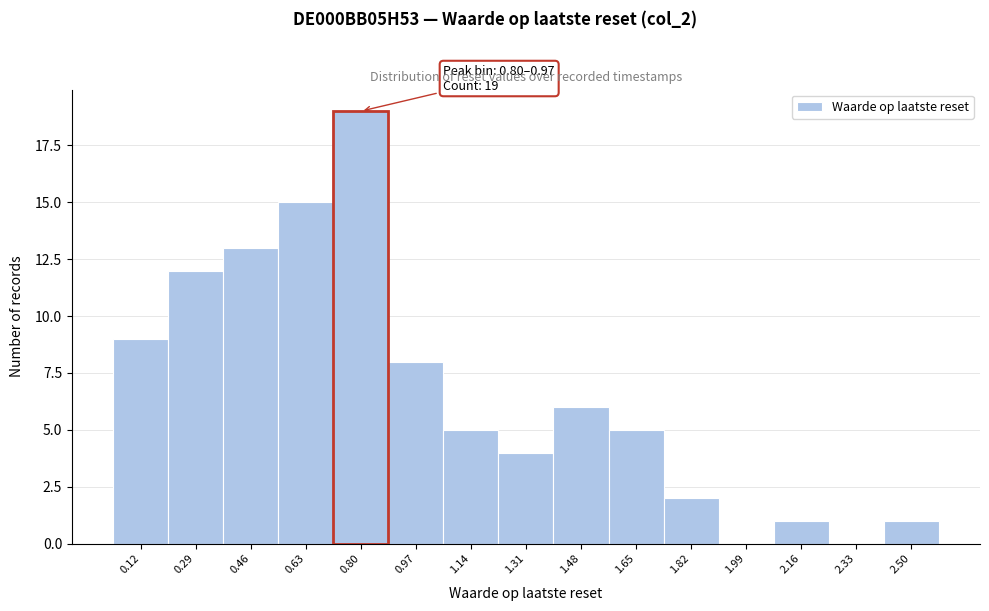

Reading left to right, extract all data points from this chart.

0.12=9	0.29=12	0.46=13	0.63=15	0.80=19	0.97=8	1.14=5	1.31=4	1.48=6	1.65=5	1.82=2	1.99=0	2.16=1	2.33=0	2.50=1